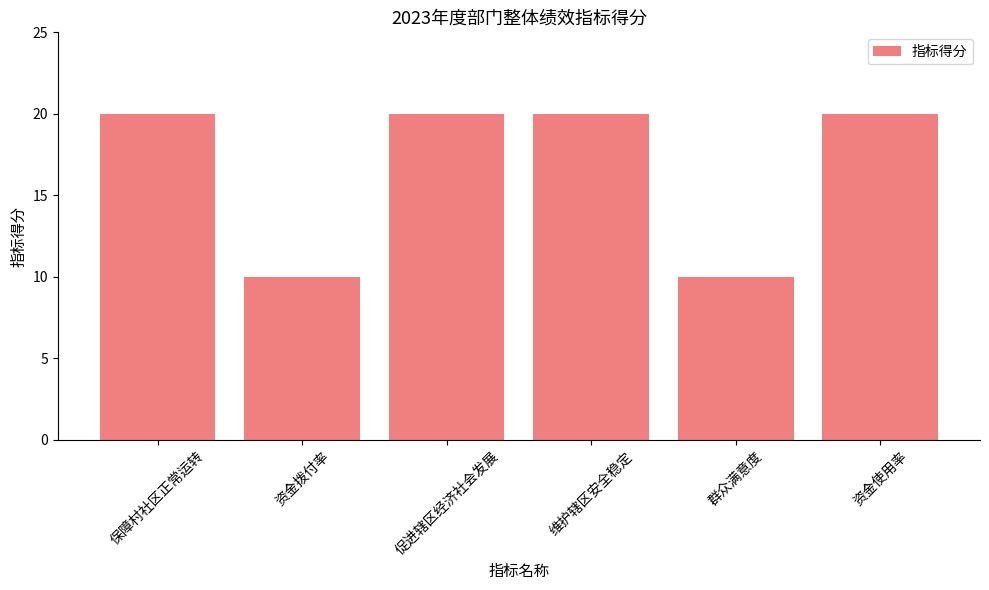

Is it true that the value at 维护辖区安全稳定 is 12?

False